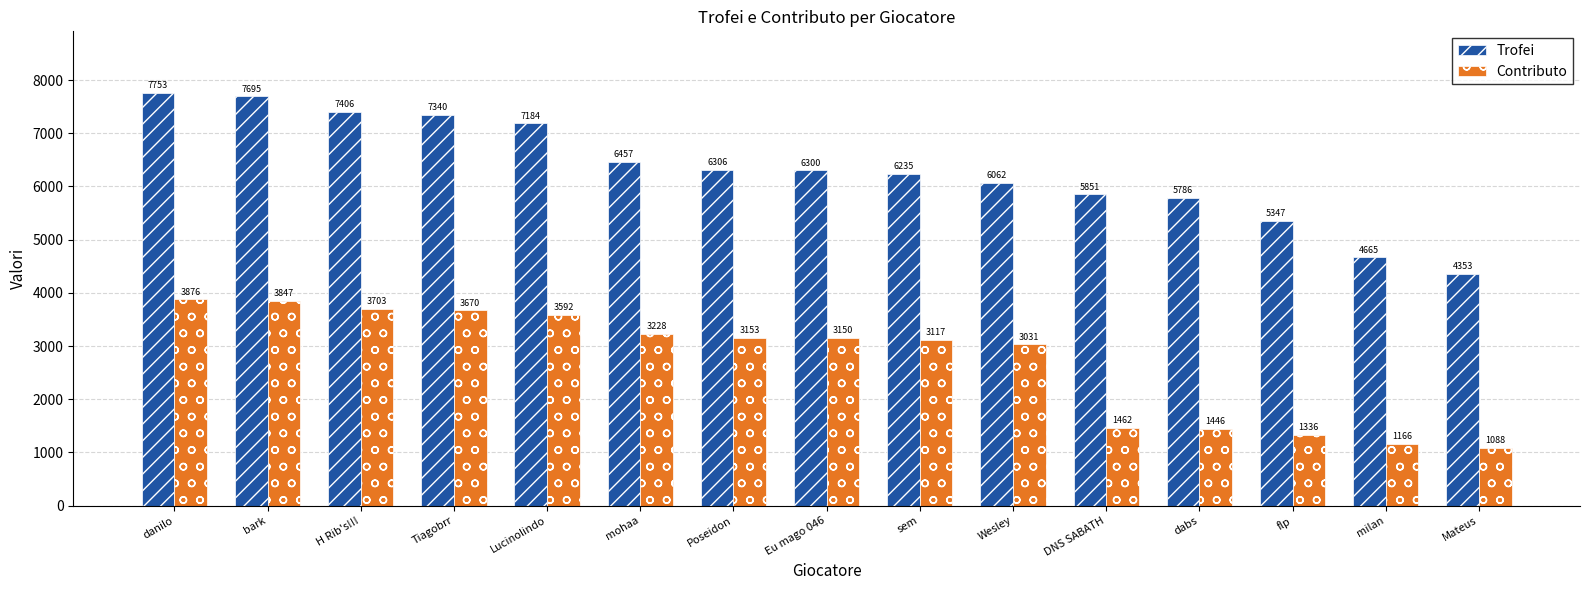

At which label does Trofei first exceed 6300?

danilo